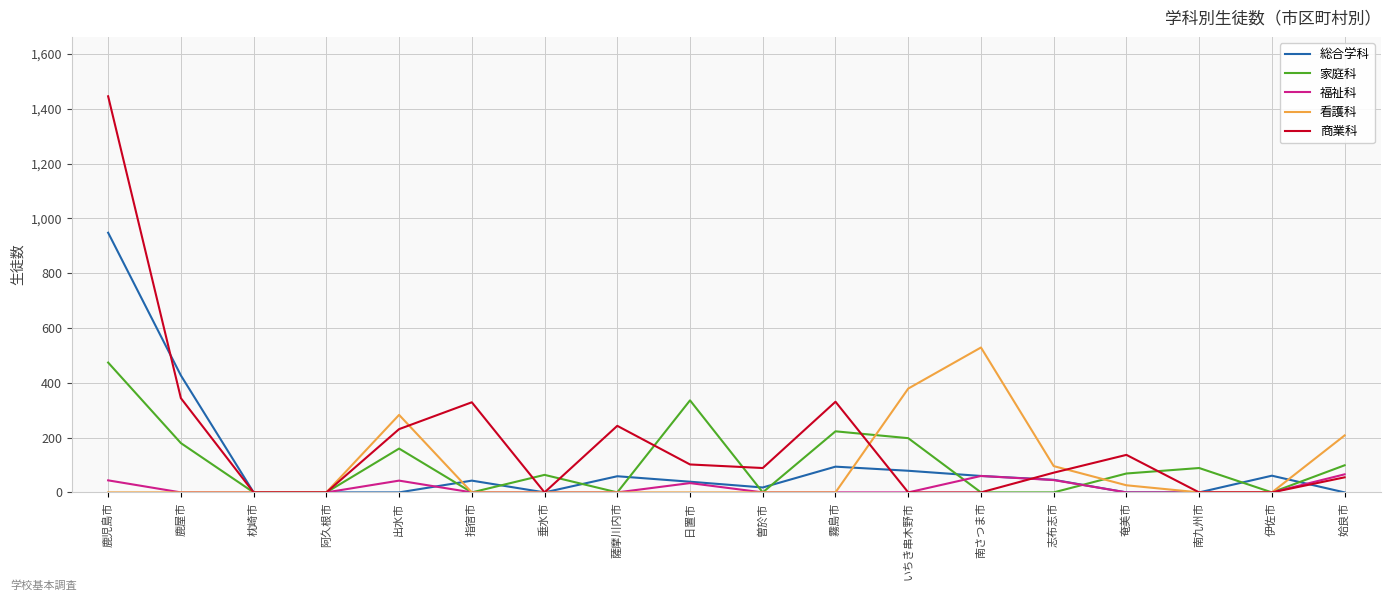

Which series has the widest spread of values?

商業科